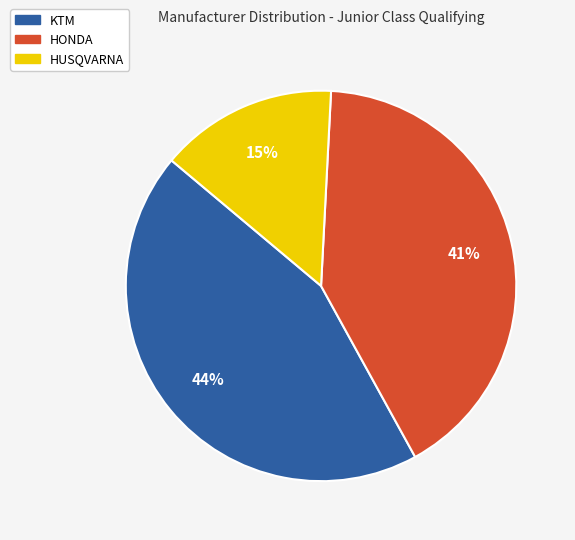

Rank the categories by value from lowest to highest.

HUSQVARNA, HONDA, KTM